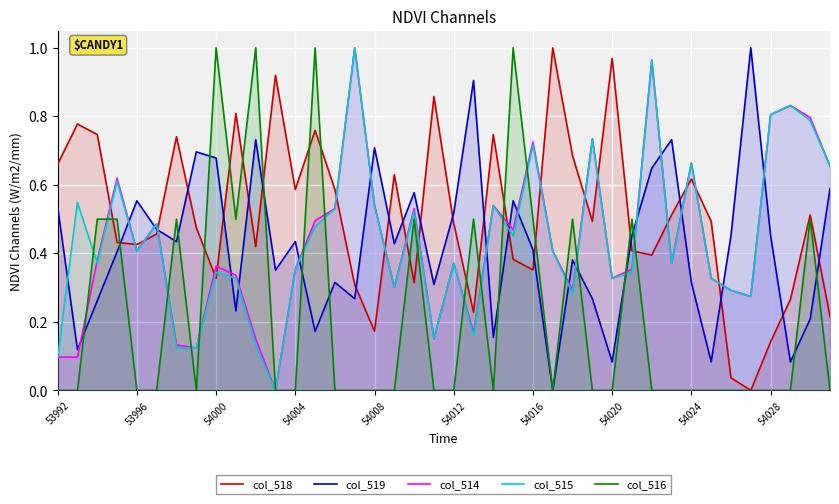

At which category does col_519 reach its first local peak?

53996